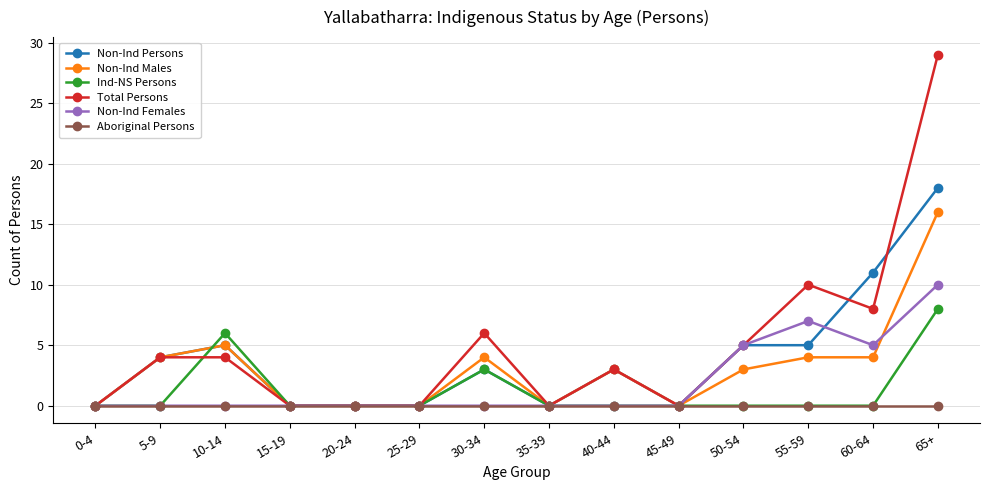

What is the total value across all series at 55-59?

26